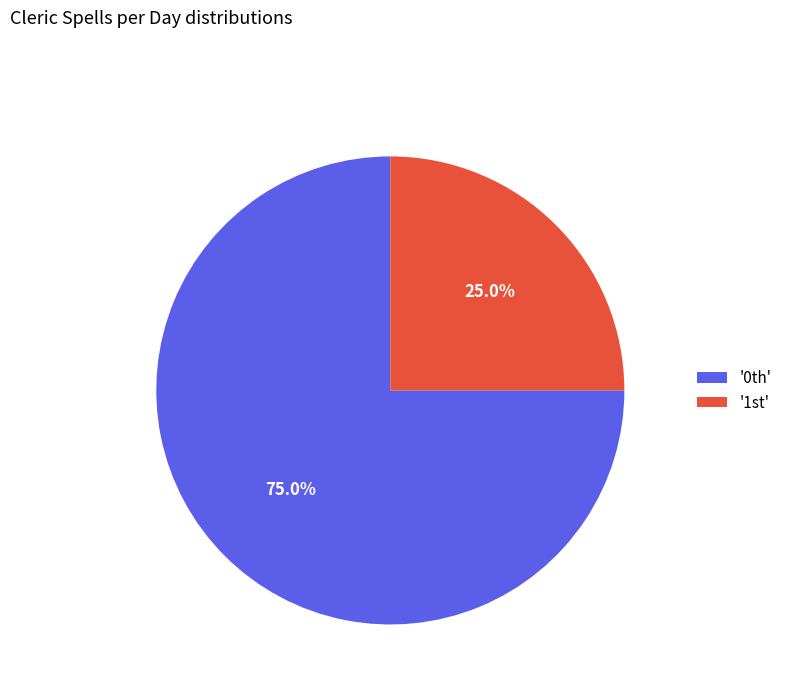

Count the number of slices in the pie.

2